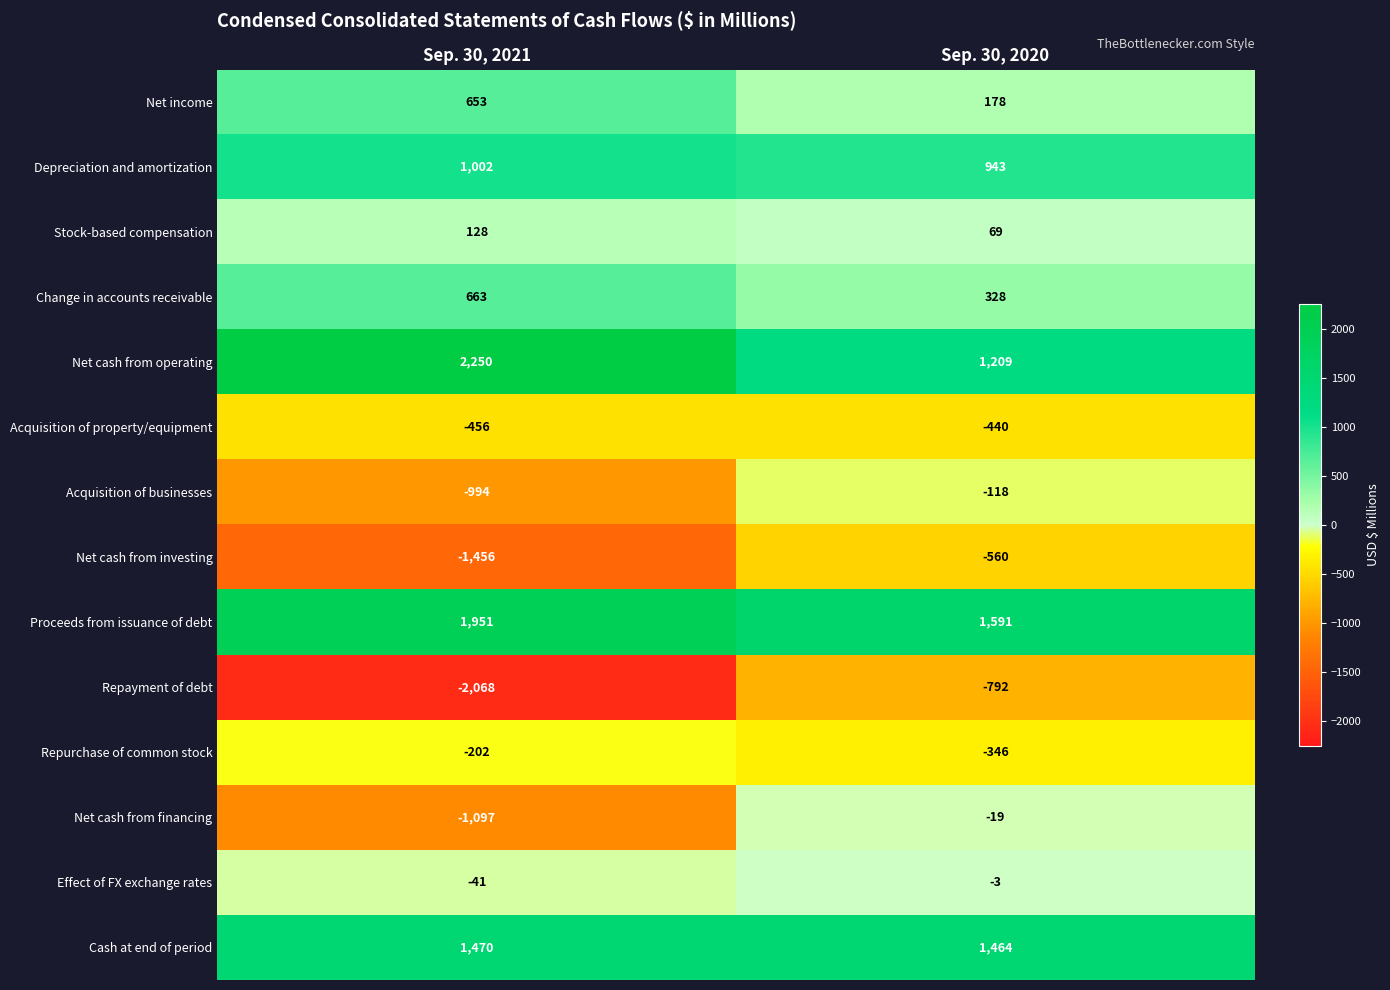

What is the difference between the Net cash from operating values at Sep. 30, 2020 and Sep. 30, 2021?

1041